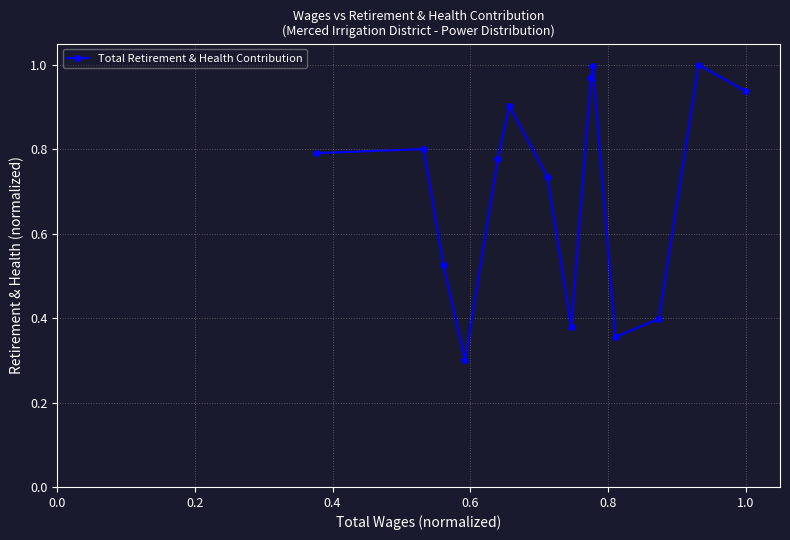

What is the sum of all values?

9.9